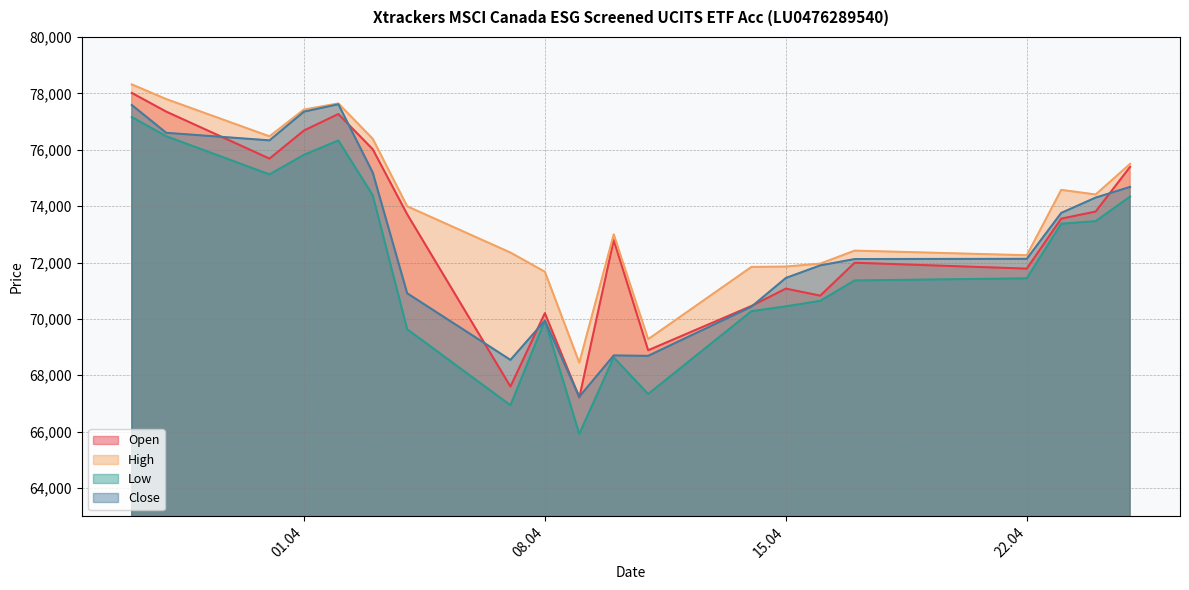

Between 04.04.2025 and 25.04.2025, which series saw the biggest shift?

Low